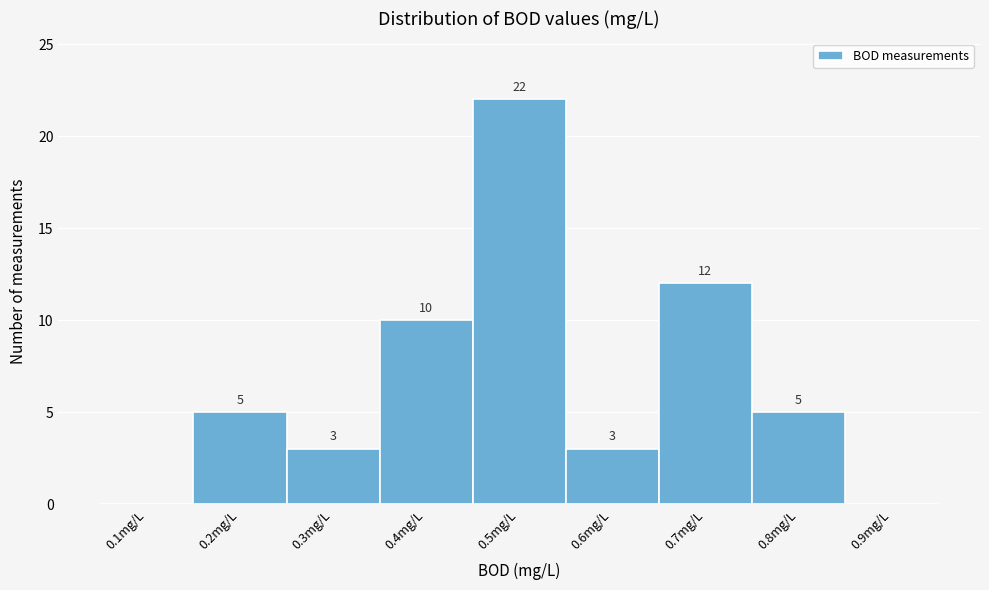

Reading left to right, list all the values displayed in this chart.

0.1mg/L=0	0.2mg/L=5	0.3mg/L=3	0.4mg/L=10	0.5mg/L=22	0.6mg/L=3	0.7mg/L=12	0.8mg/L=5	0.9mg/L=0